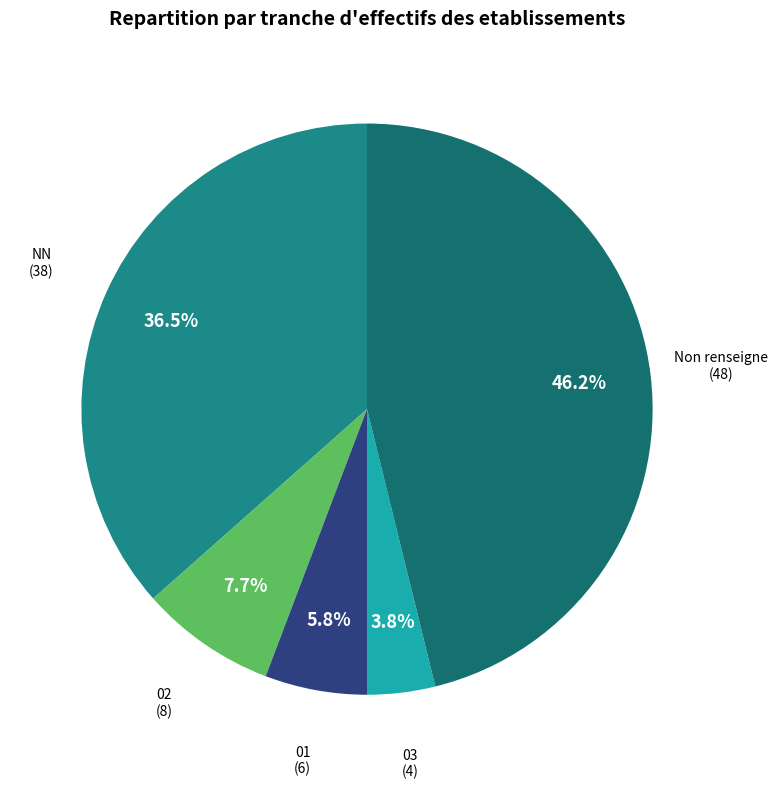

Rank the categories by value from lowest to highest.

03, 01, 02, NN, Non renseigne